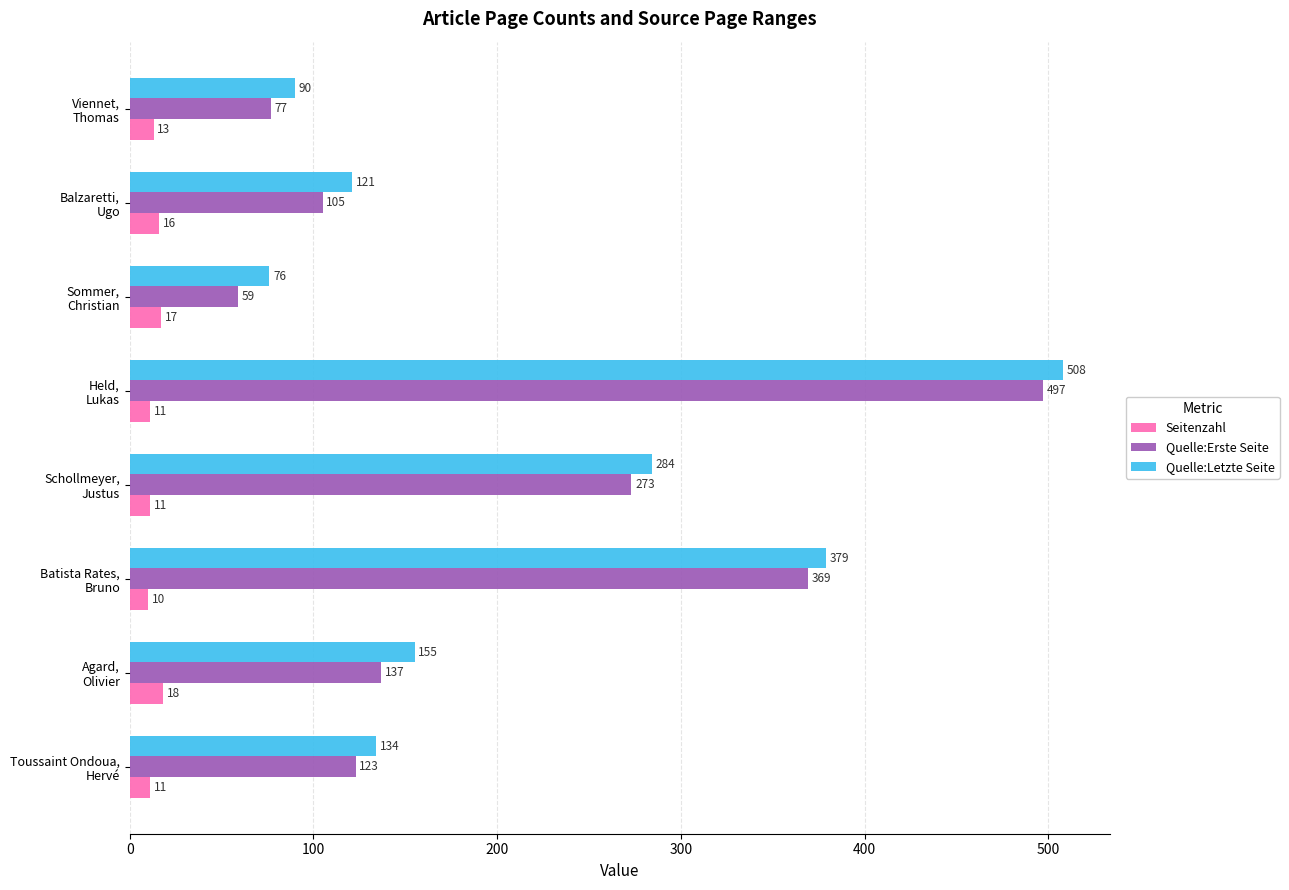

Which series has the largest total across all categories?

Quelle:Letzte Seite